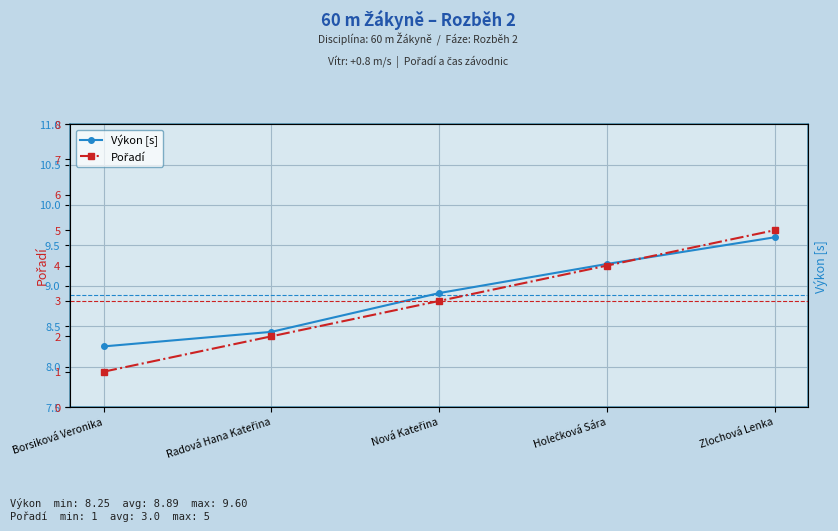

What is the value of the Pořadí point at the 4th from the left?

4.0